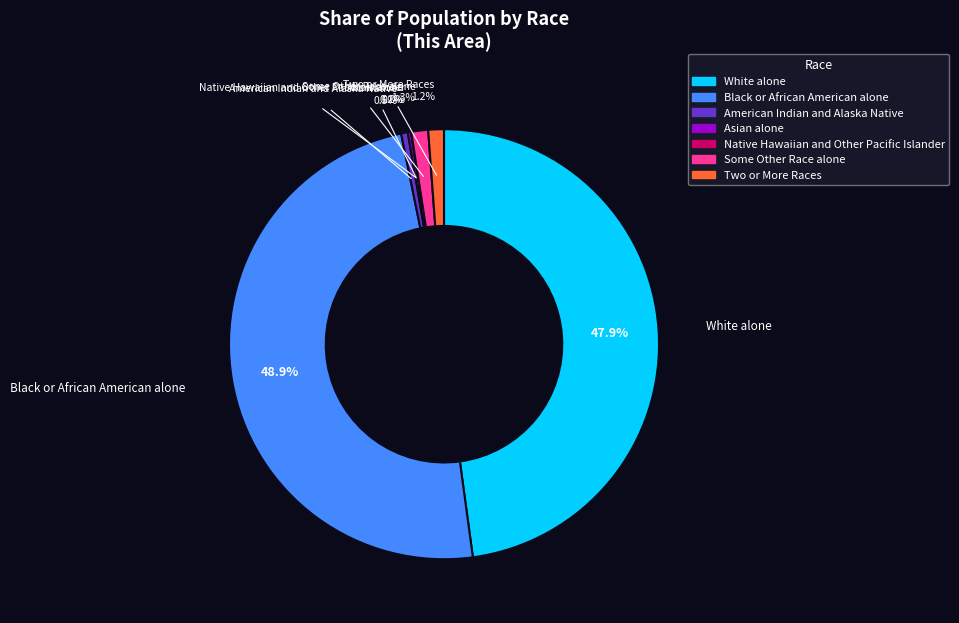

Does Some Other Race alone represent more than half of the total?

No